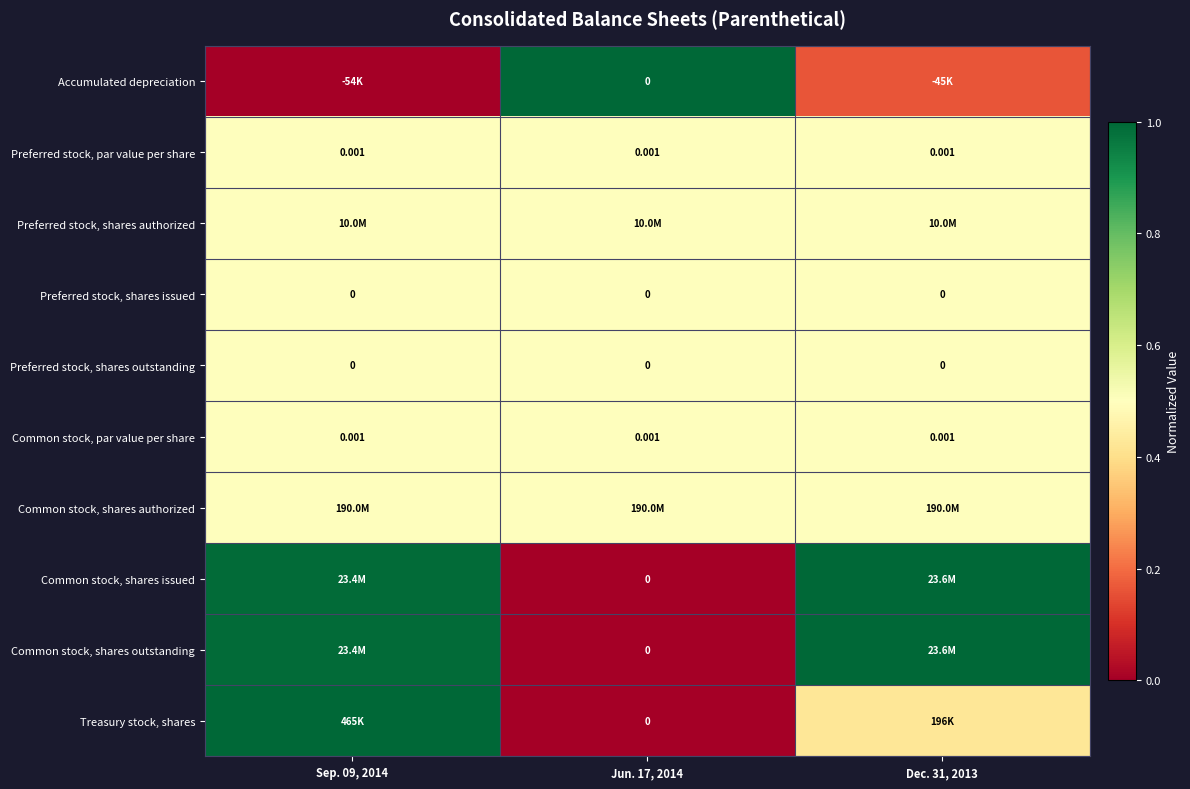

True or false: Common stock, shares authorized has a value of 0.5 at Jun. 17, 2014.

True